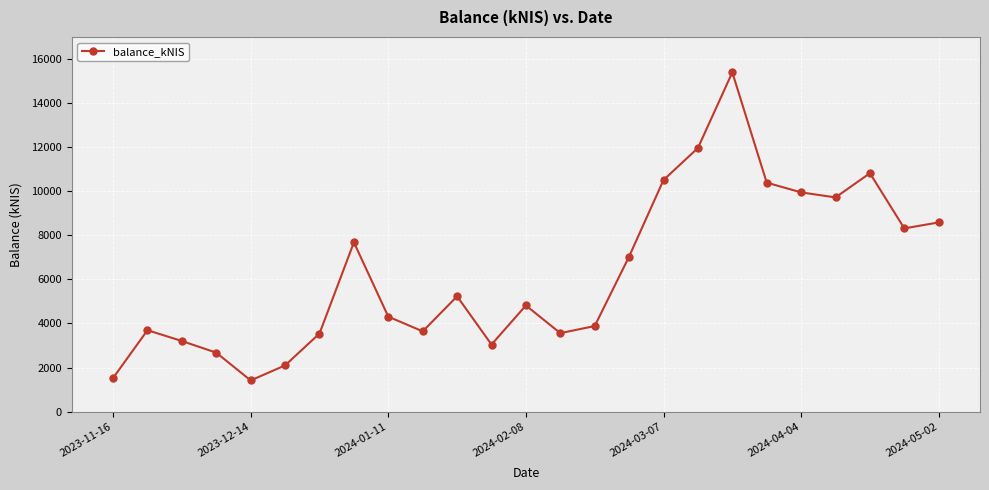

How many points are higher than both their immediate neighbors (excluding endpoints)?

6